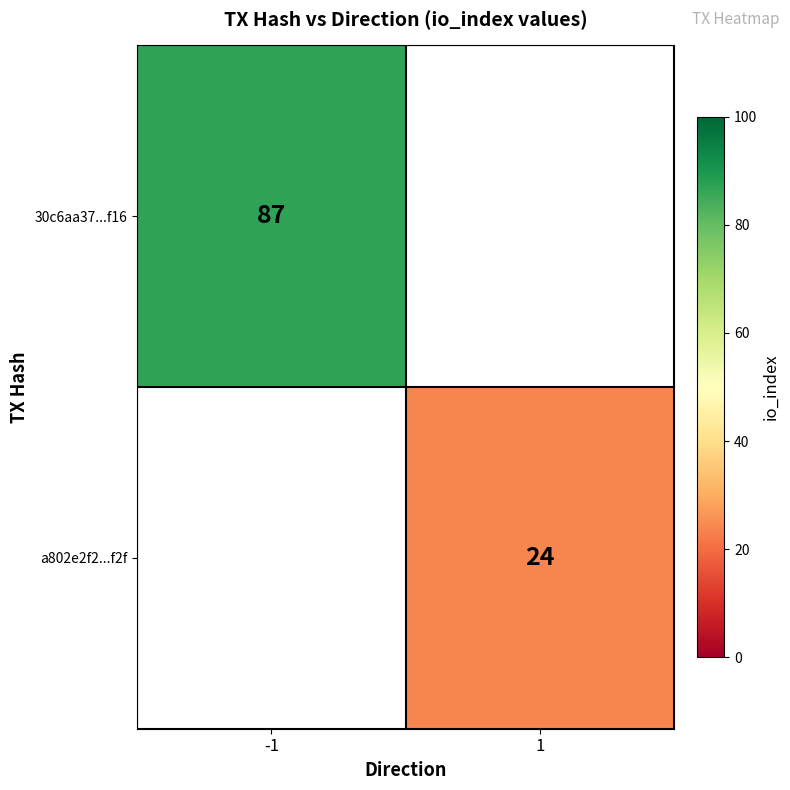

The a802e2f2...f2f series shows 10.2 at 1. True or false?

False